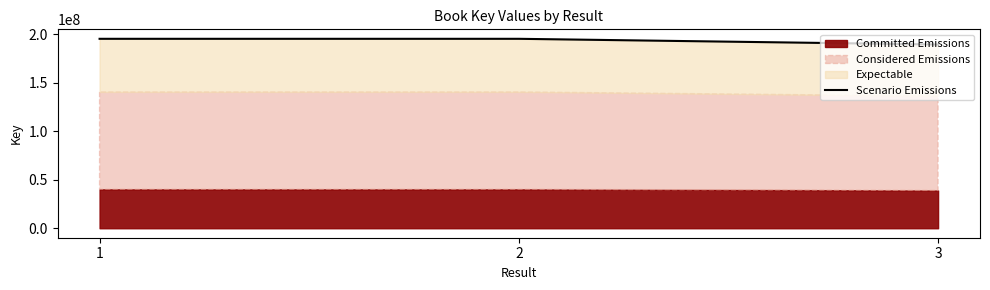

What is the change in value from 1 to 3?

-5883435.7